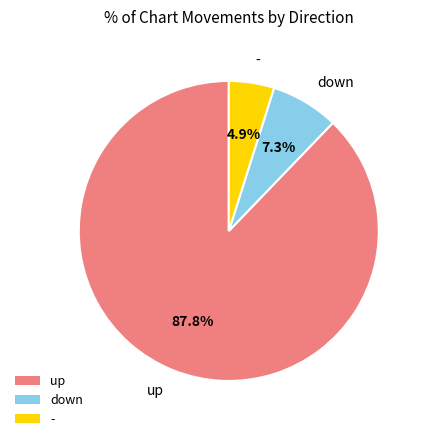

What percentage is the down slice, to the nearest percent?

7%